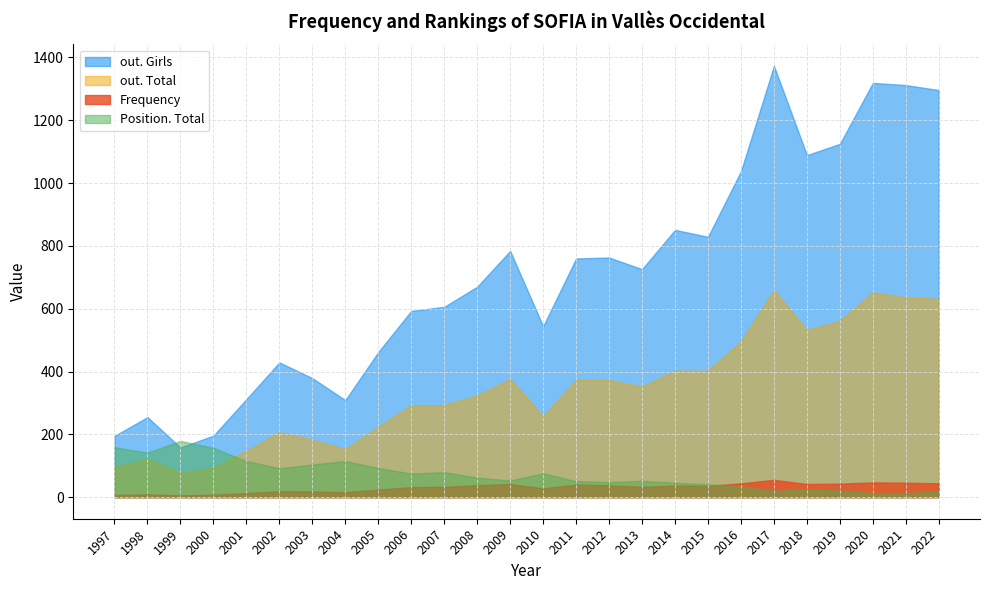

At which label does Frequency first exceed 36?

2008